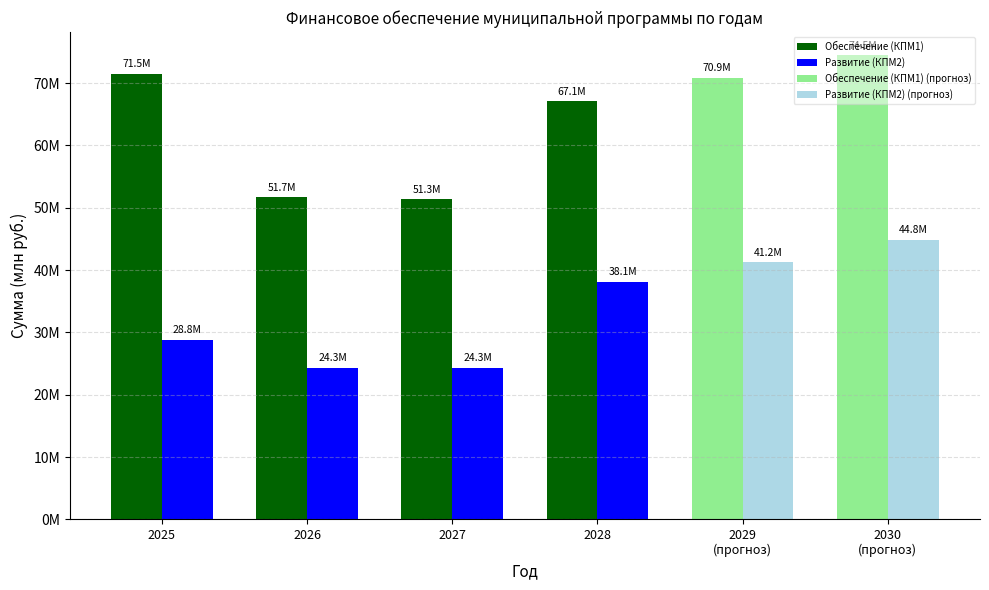

How many data points in Обеспечение (КПМ1) are above 70856300?

2